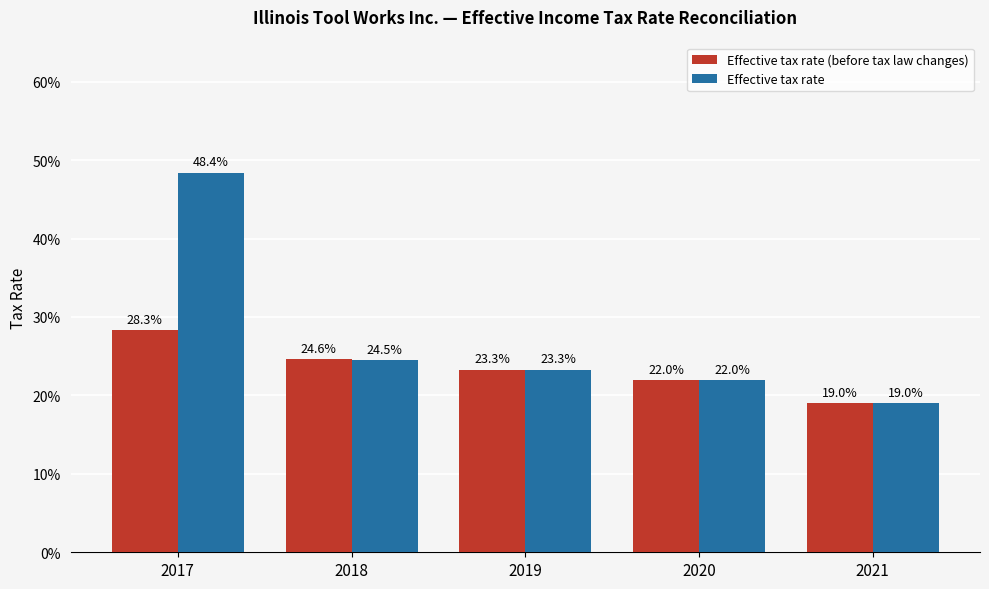

What is the total value across all series at 2021?

0.4